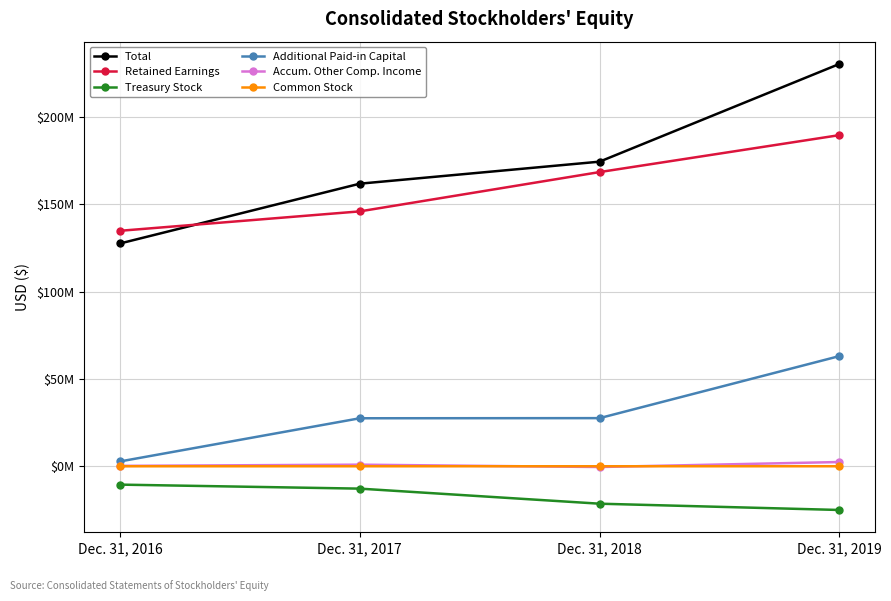

Reading right to left, what are all the values shown in this chart?

Total: Dec. 31, 2019=230211000	Dec. 31, 2018=174323000	Dec. 31, 2017=161728000	Dec. 31, 2016=127523000
Retained Earnings: Dec. 31, 2019=189494000	Dec. 31, 2018=168363000	Dec. 31, 2017=145879000	Dec. 31, 2016=134773000
Treasury Stock: Dec. 31, 2019=-24941000	Dec. 31, 2018=-21349000	Dec. 31, 2017=-12730000	Dec. 31, 2016=-10437000
Additional Paid-in Capital: Dec. 31, 2019=63085000	Dec. 31, 2018=27601000	Dec. 31, 2017=27528000	Dec. 31, 2016=2828000
Accum. Other Comp. Income: Dec. 31, 2019=2494000	Dec. 31, 2018=-366000	Dec. 31, 2017=977000	Dec. 31, 2016=292000
Common Stock: Dec. 31, 2019=79000	Dec. 31, 2018=74000	Dec. 31, 2017=74000	Dec. 31, 2016=67000